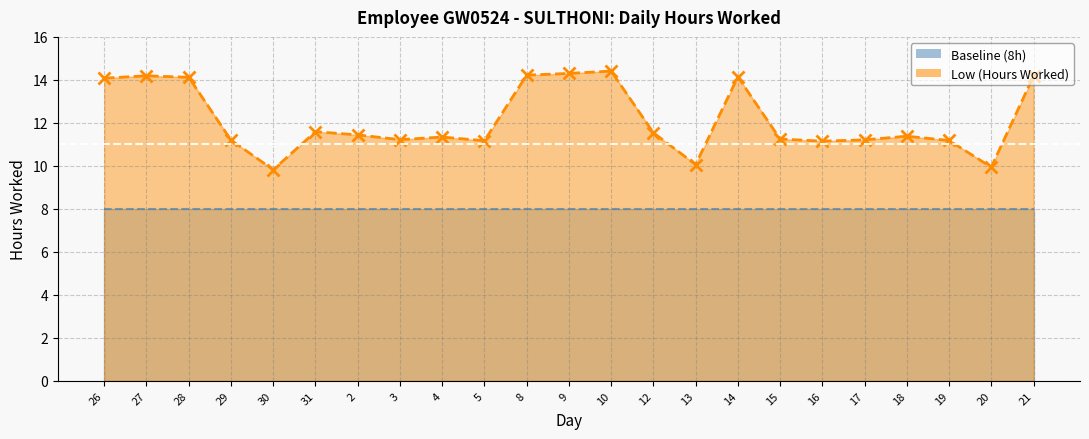

Does the chart display data point markers on the line(s)?

Yes